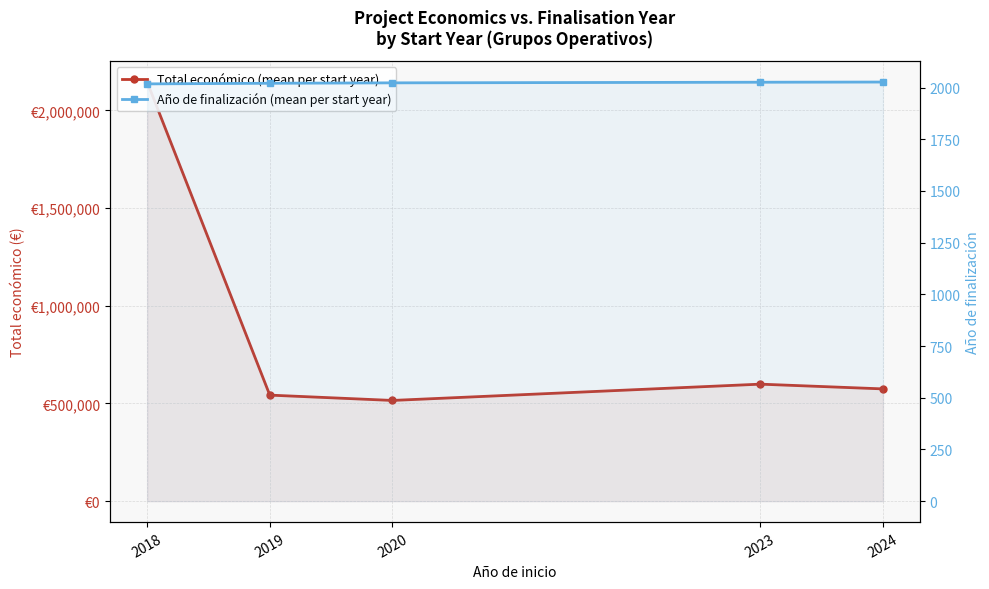

Where is the first local maximum for Total económico (mean per start year)?

2023